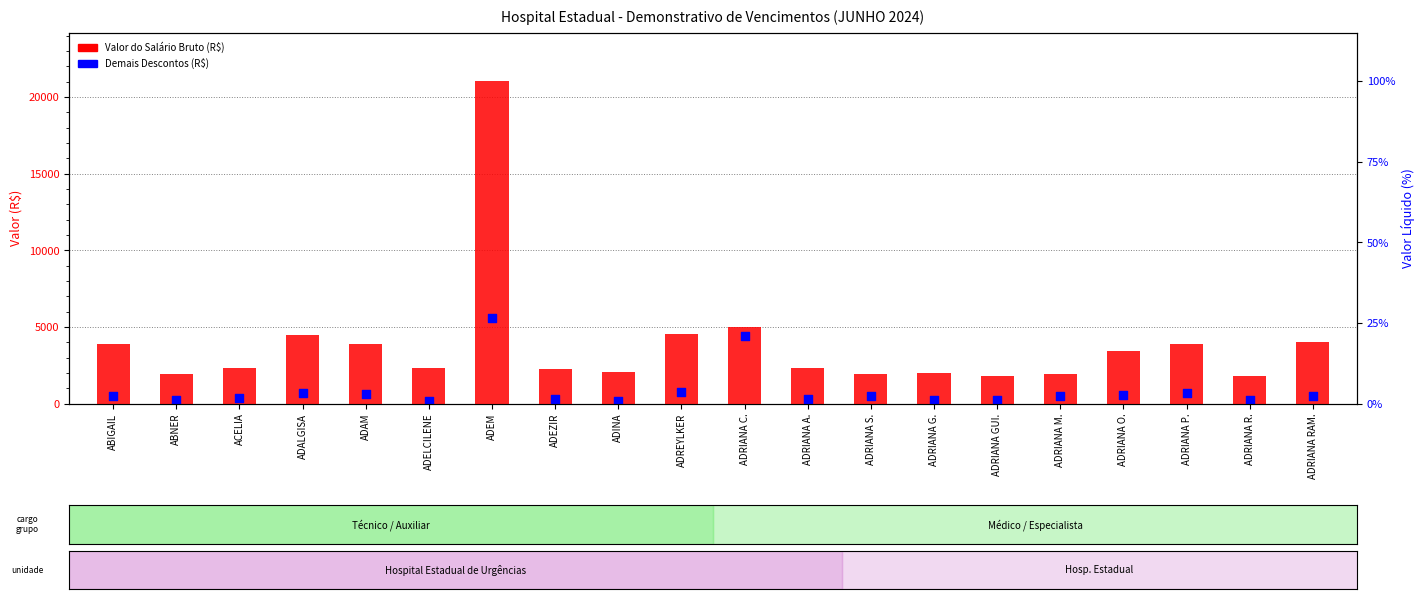

Is the value of Valor do Salário Bruto (R$) at ADRIANA A. greater than the value of Demais Descontos (R$) at ADRIANA S.?

Yes